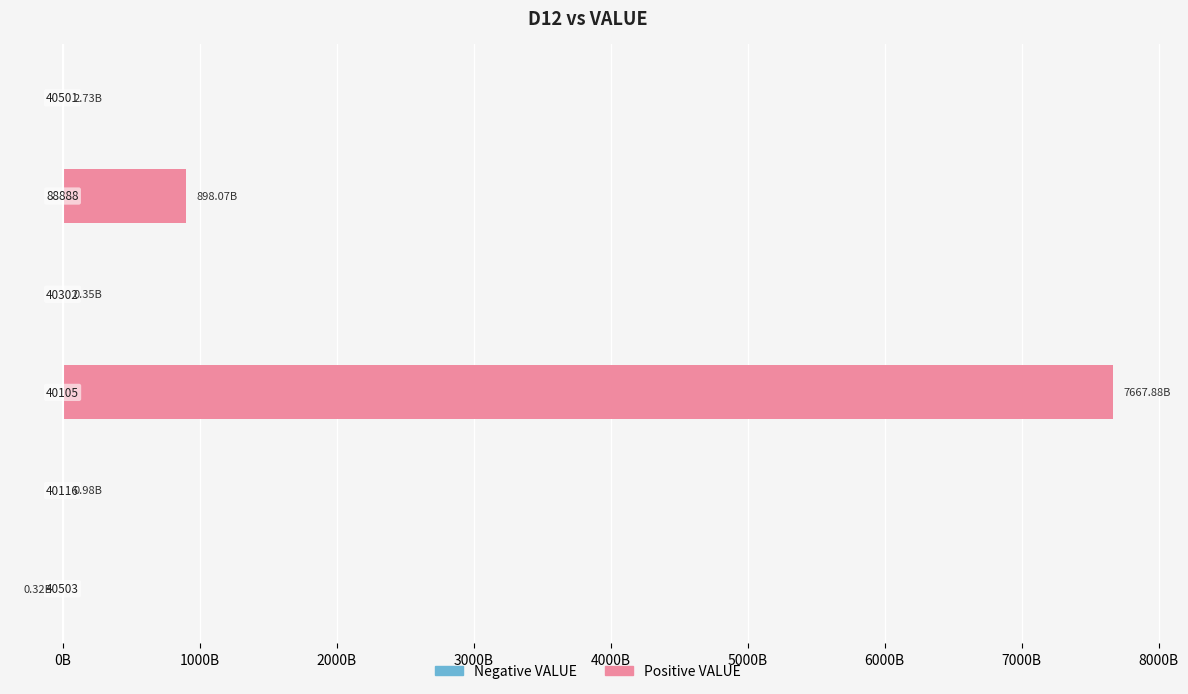

How many distinct data groups are displayed?

2